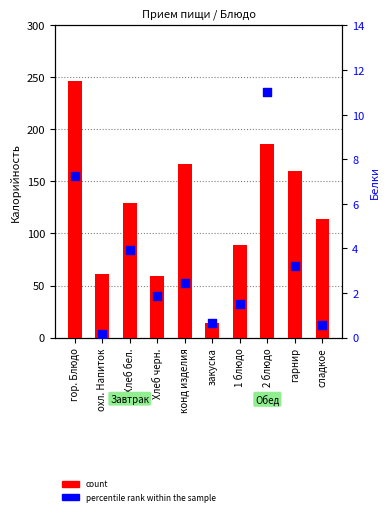

At which category is the sum across all series the highest?

гор. Блюдо